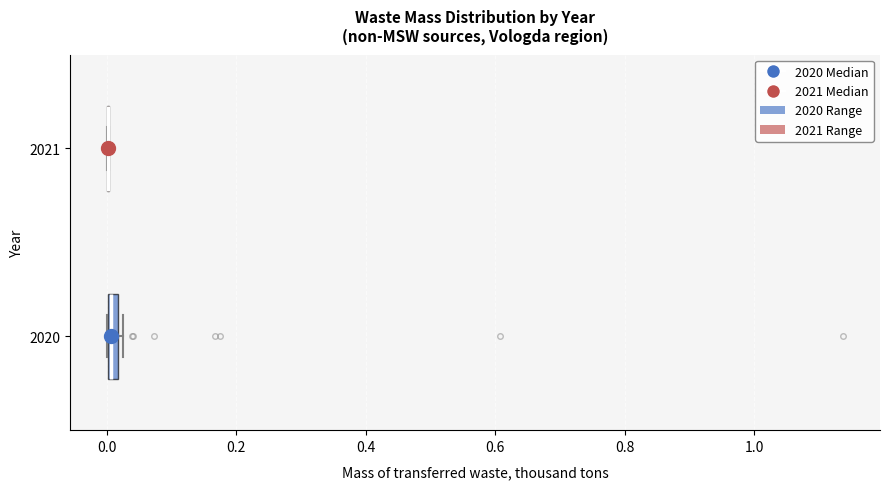

Where is the left edge of the box at y = 2020 on the x-axis? The values are not printed on the chart, so give them approximately, as read against the axis.

0.00